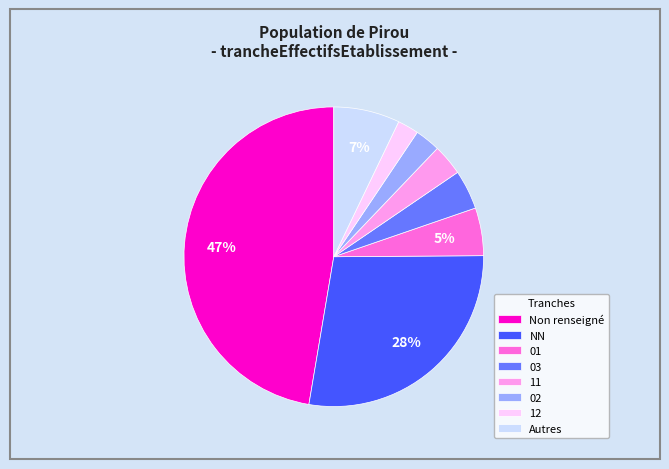

How many slices are in this pie chart?

8